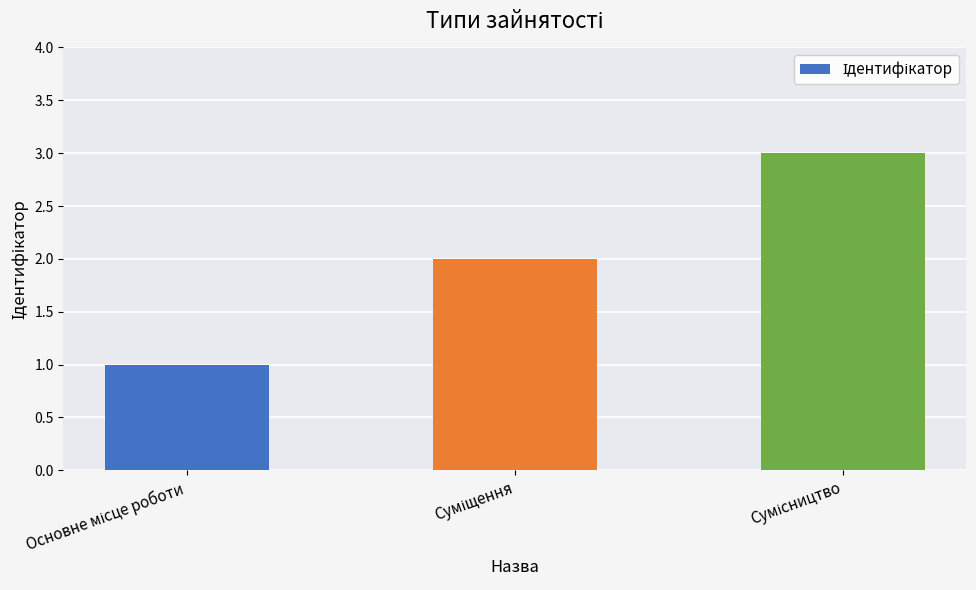

Does the chart contain stacked bars?

No